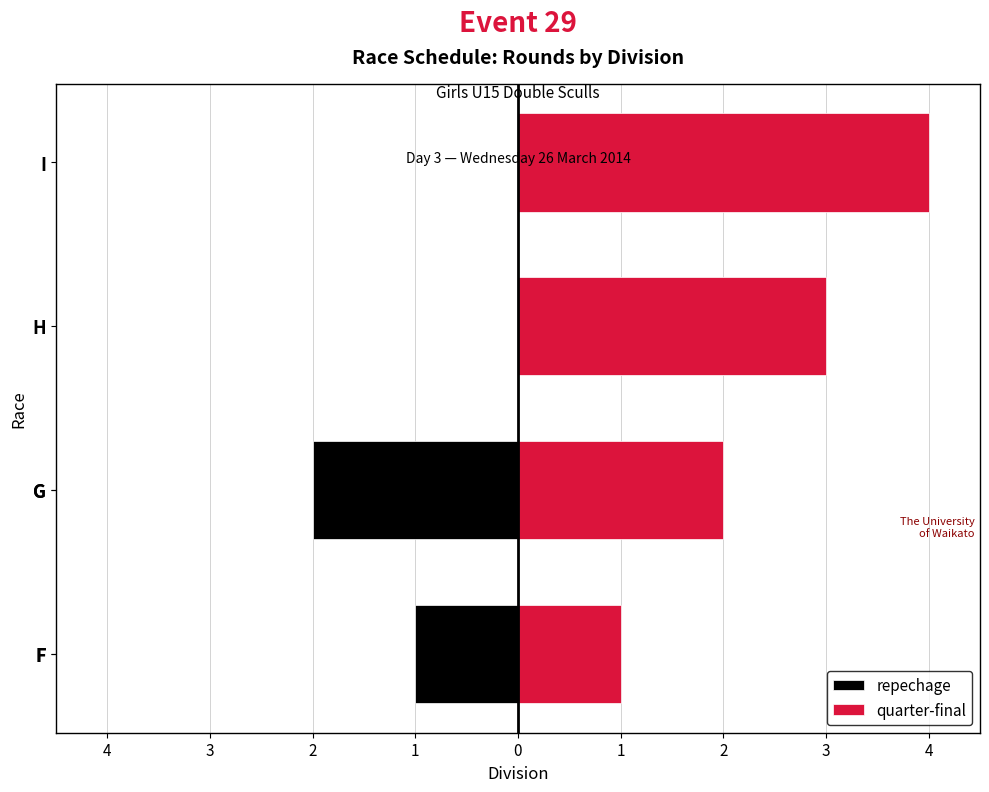

Are the bars grouped side by side (vs. stacked)?

No